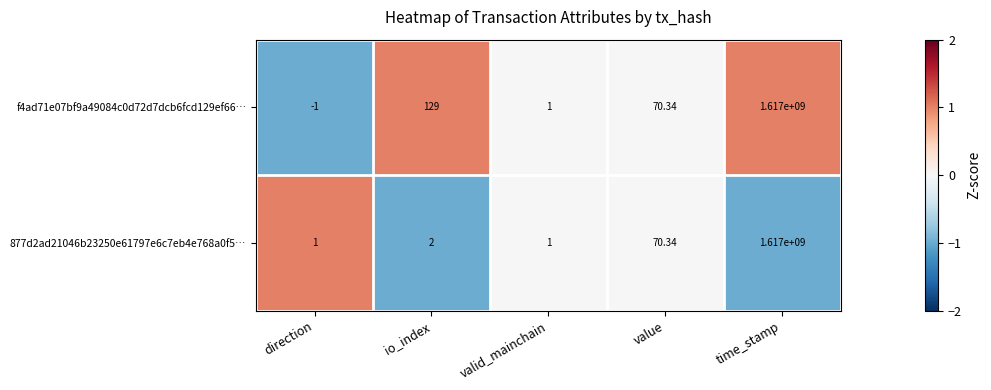

List the labels in order of f4ad71e07bf9a49084c0d72d7dcb6fcd129ef66… value, largest first.

time_stamp, io_index, value, valid_mainchain, direction